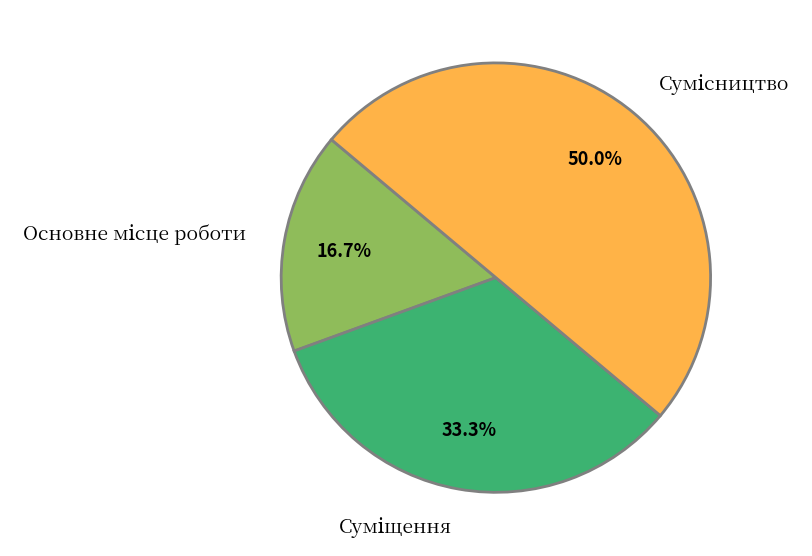

What is the ratio of the value at Сумісництво to the value at Суміщення?

1.5